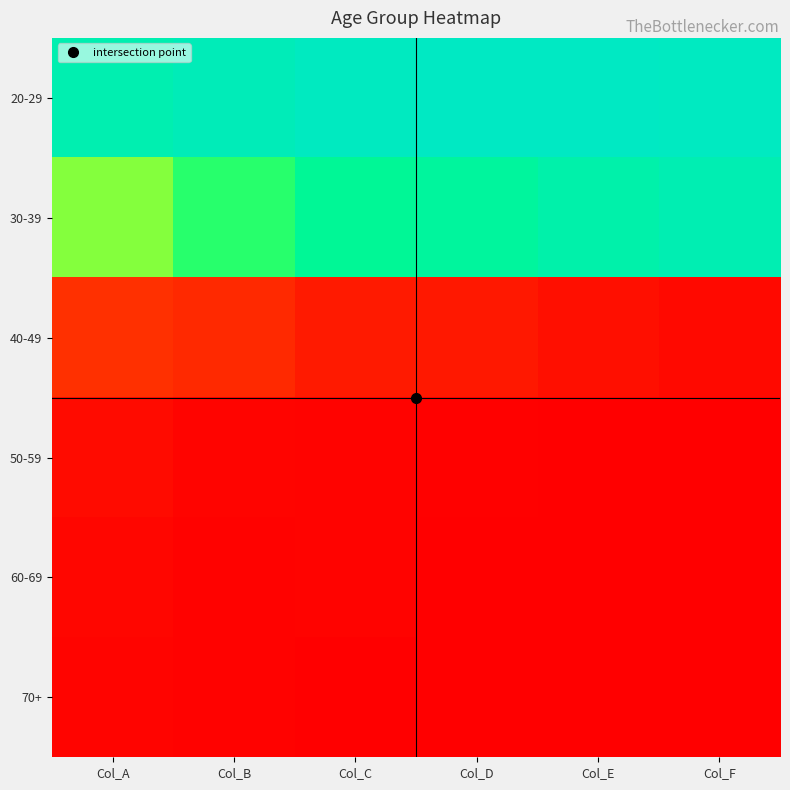

Which series has the widest spread of values?

30-39